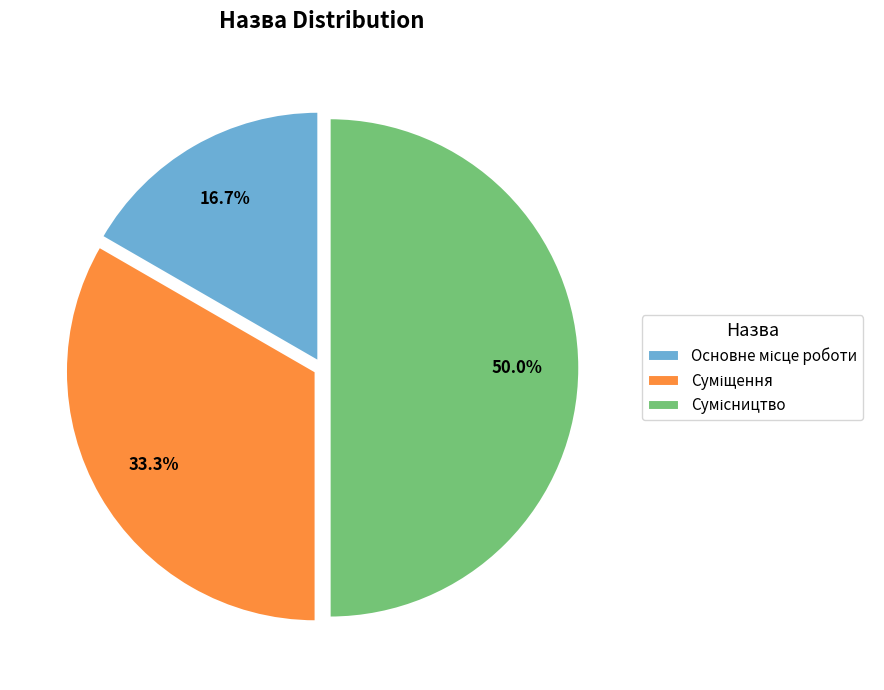

Count the number of slices in the pie.

3